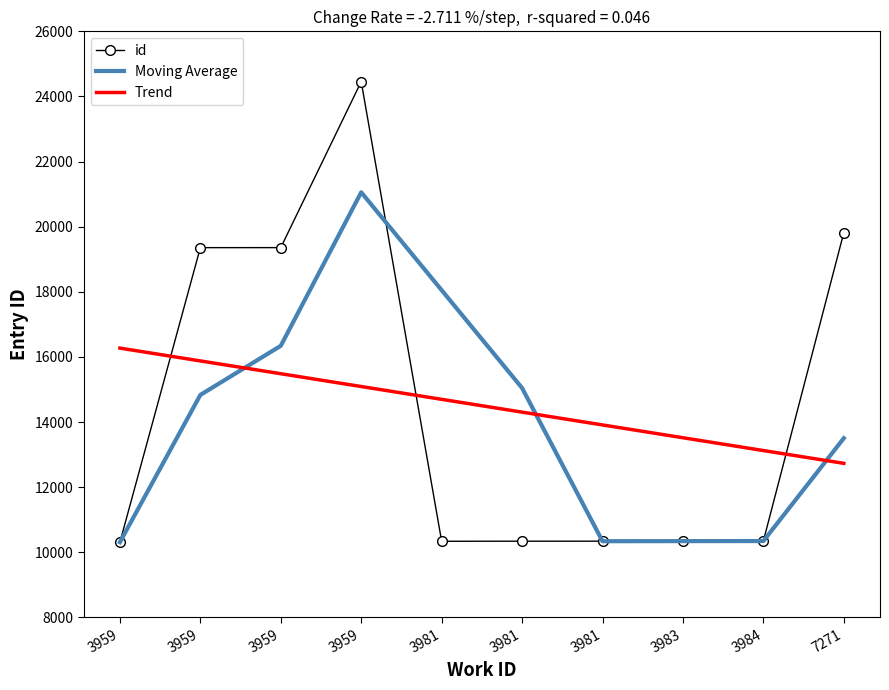

Which series has the largest range (max minus min)?

id